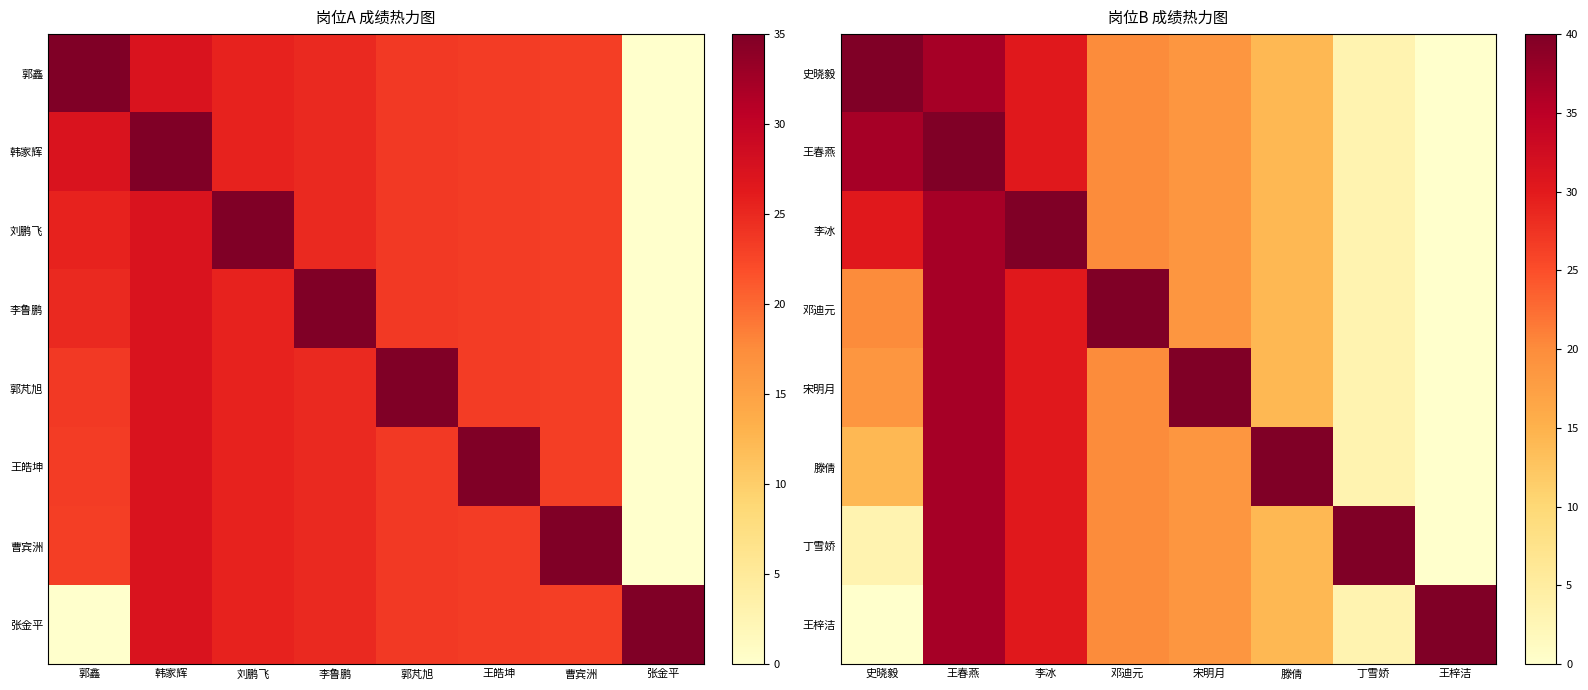

How many data points in 宋明月 are less than 20?

4